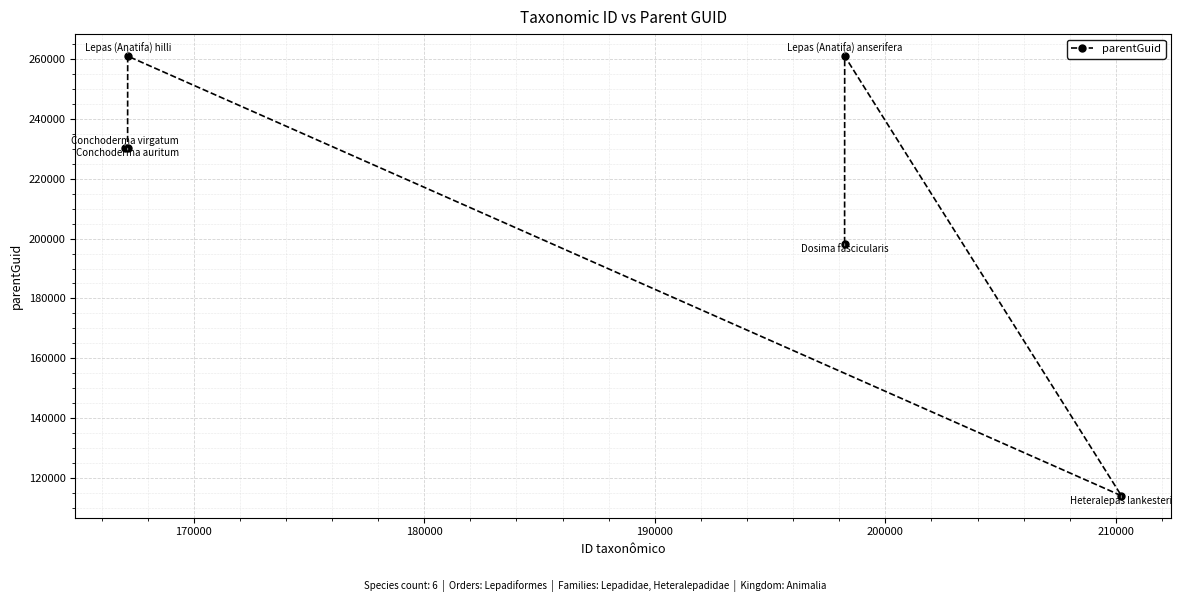

How many categories are shown in the chart?

6